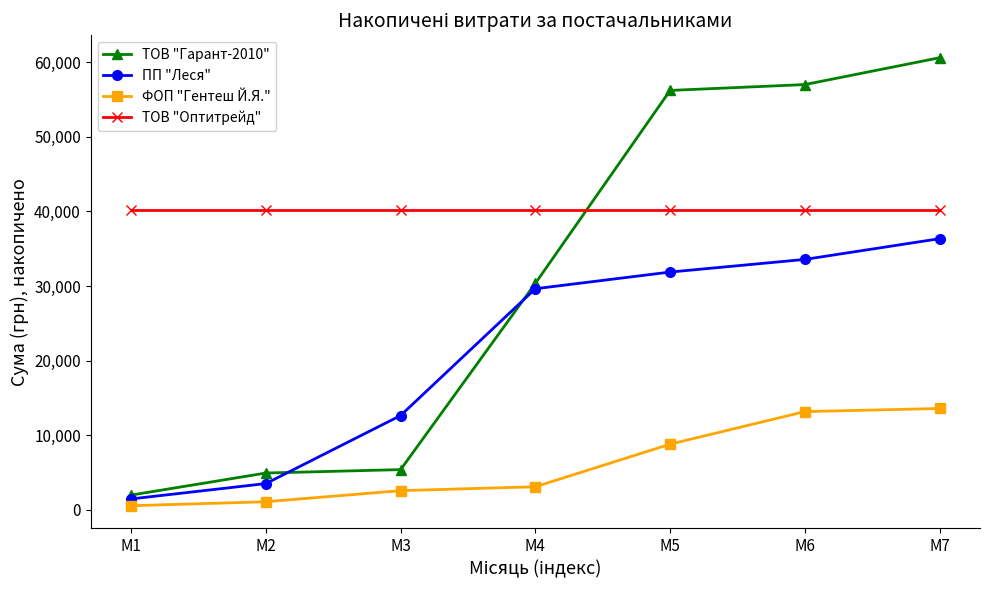

Where does the ФОП "Гентеш Й.Я." series first go above 3074?

М4